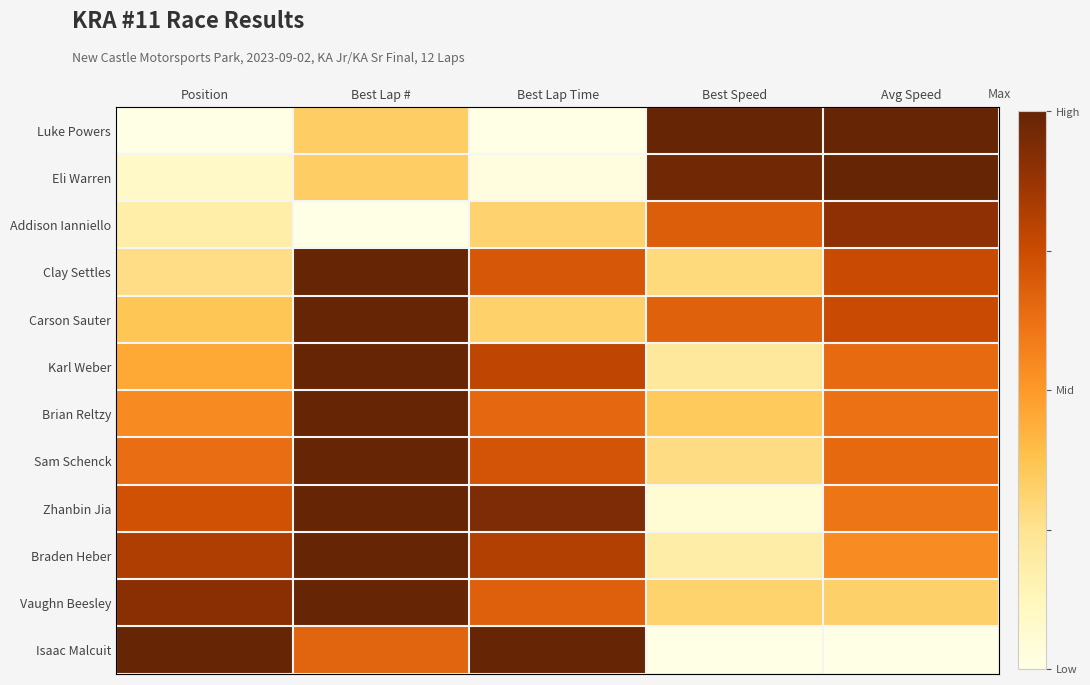

At how many categories does at least one series exceed 0?

5